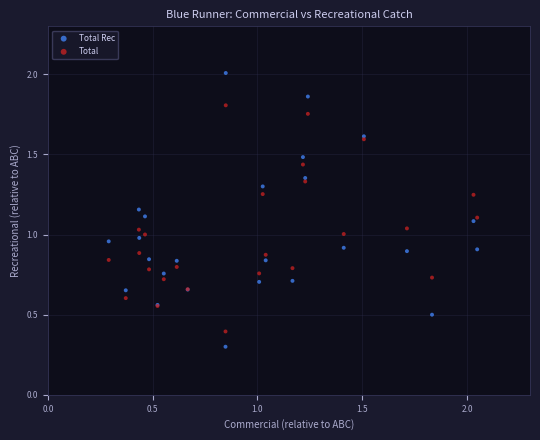

Which series reaches the minimum Y coordinate?

Total Rec